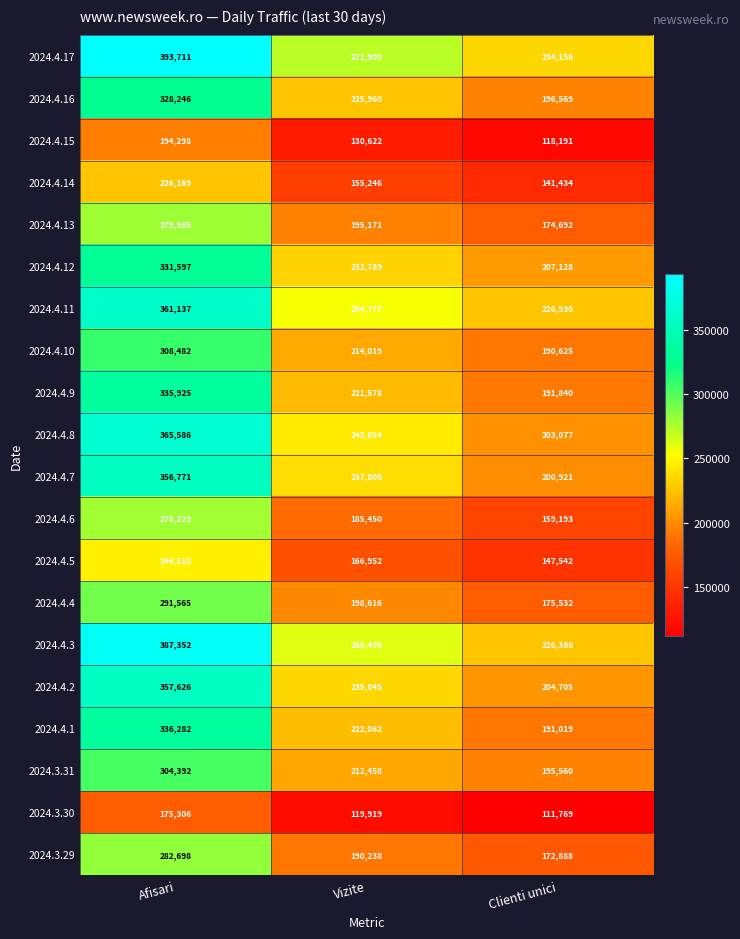

Which category has the highest value across all series?

Afisari